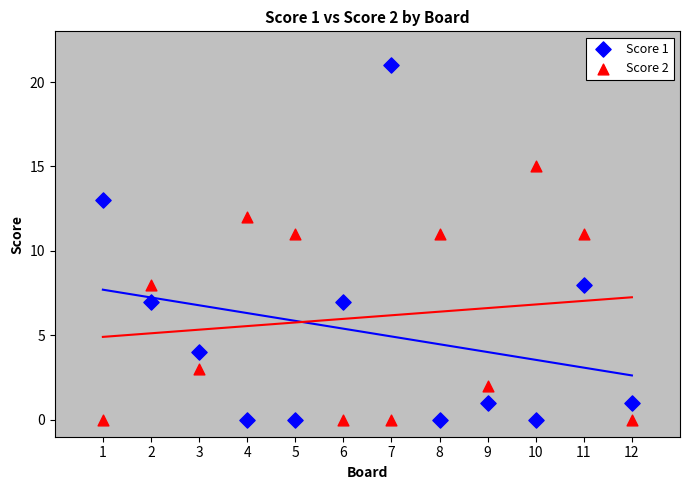

Which series contains the highest Y value?

Score 1